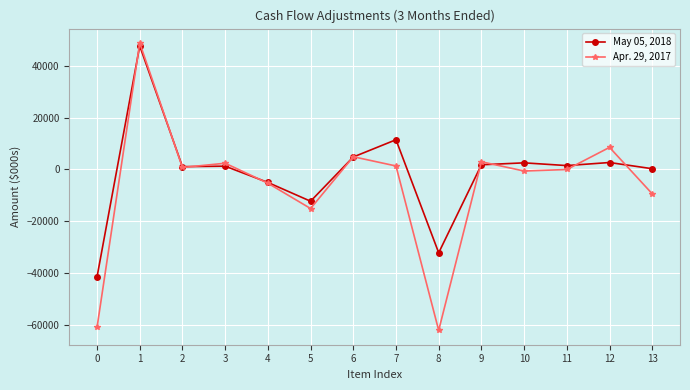

What is the difference between the maximum and minimum values in the Apr. 29, 2017 series?

110909